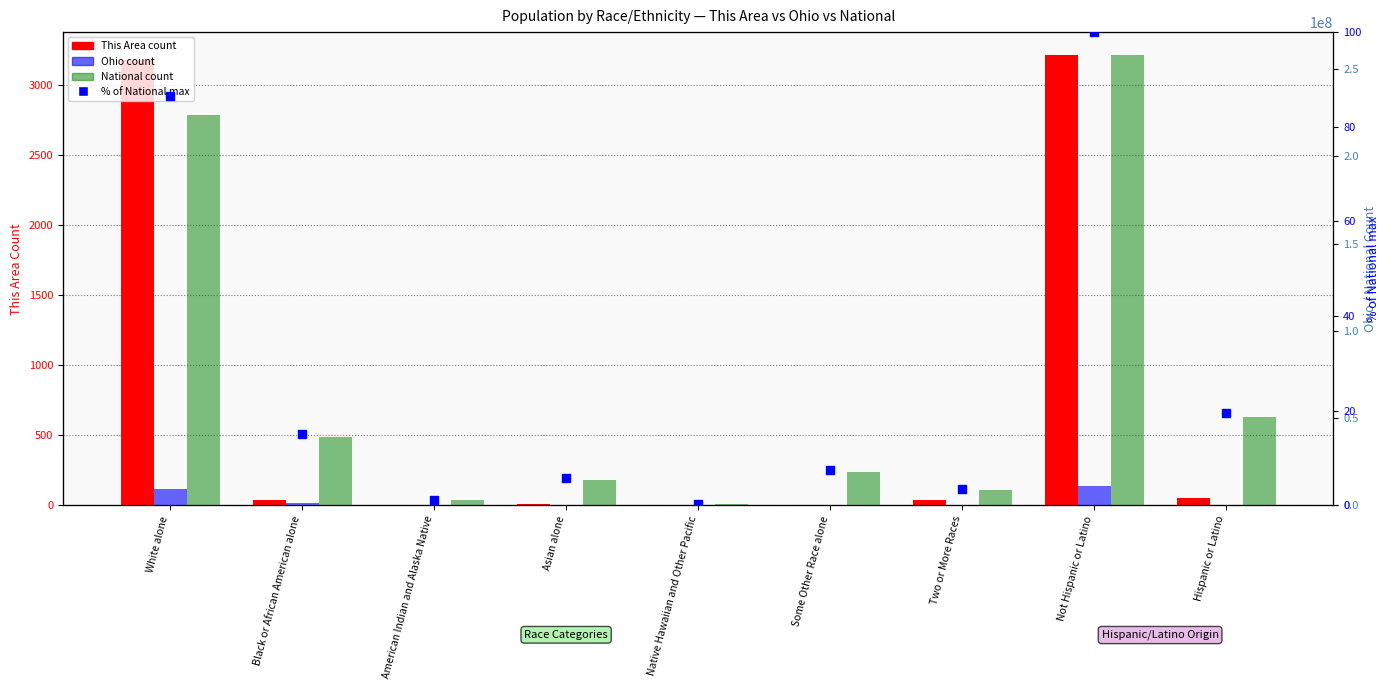

Which series has the largest Y range (max minus min)?

National